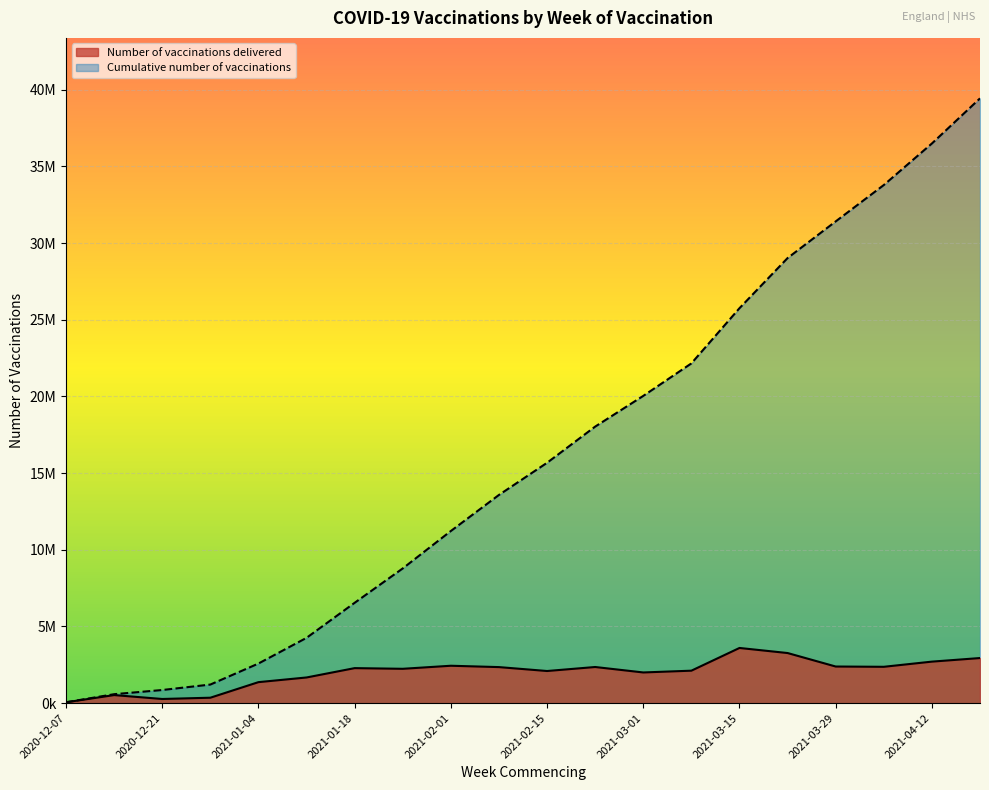

What is the total value across all series at 2020-12-21?

1130939